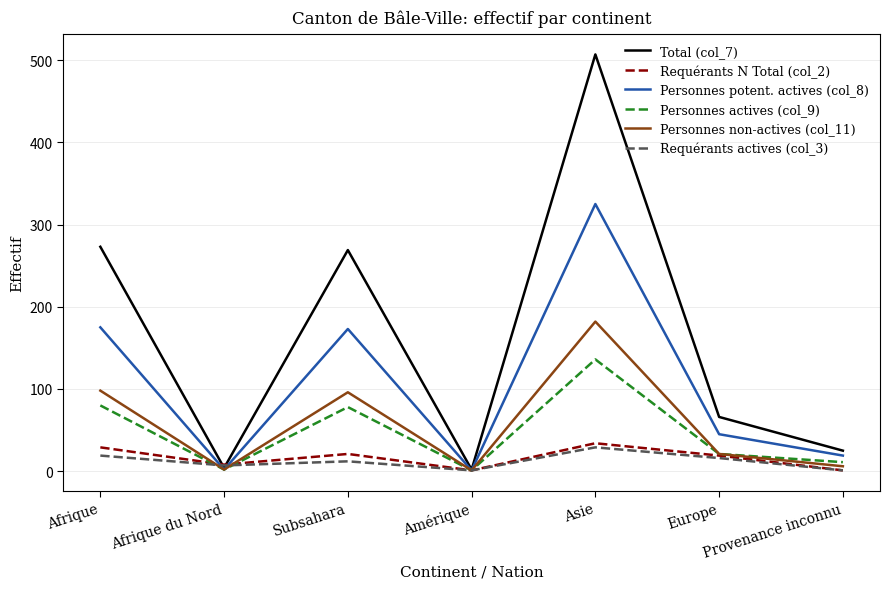

Count the number of data series in this chart.

6